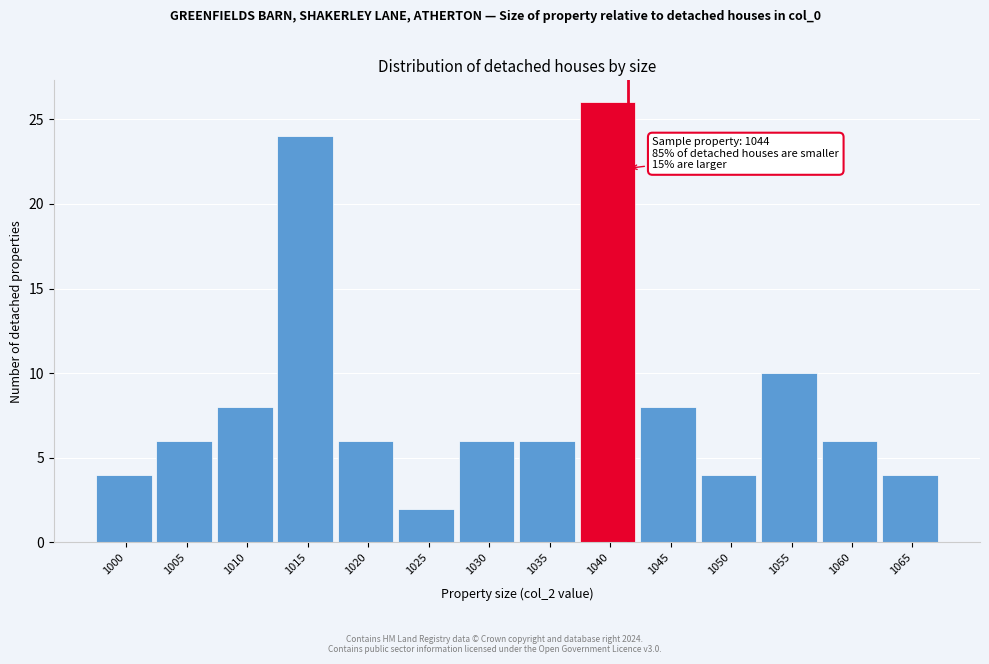

Reading left to right, extract all data points from this chart.

4	6	8	24	6	2	6	6	26	8	4	10	6	4